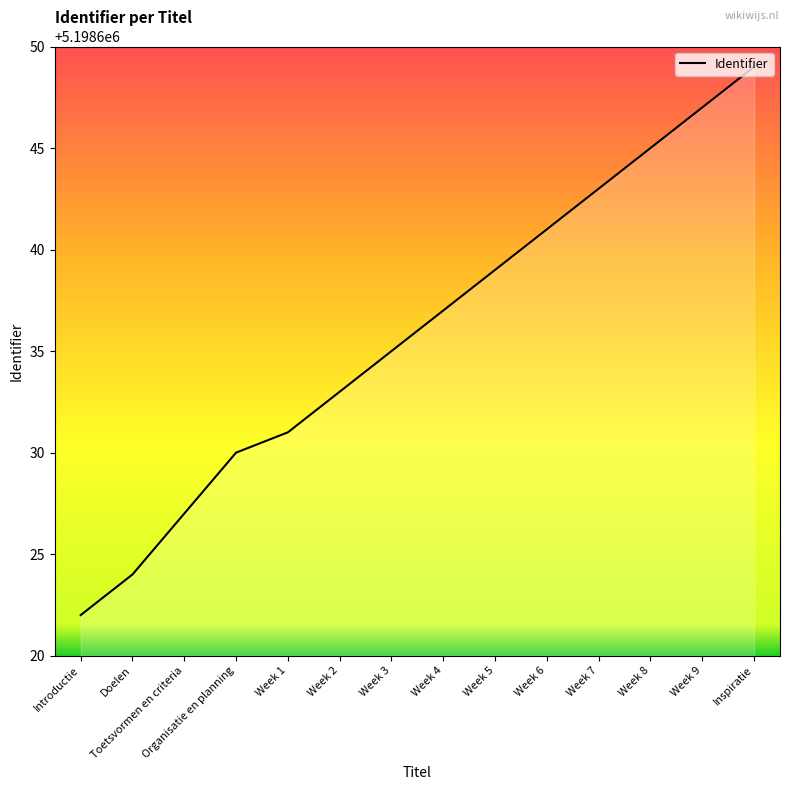

What value does the data have at Introductie, to the nearest 5?

5198620